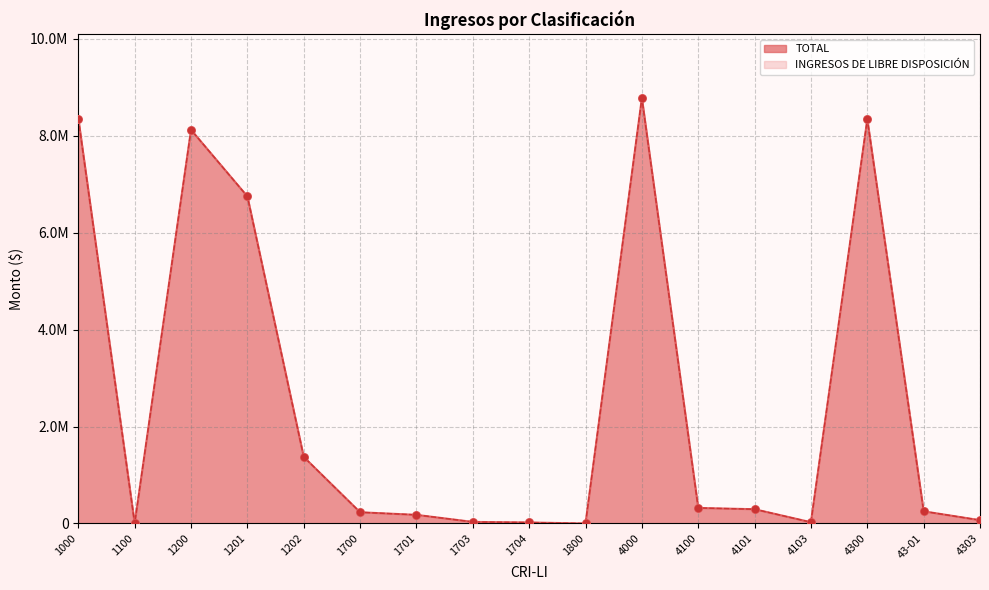

Which series has the largest total across all categories?

TOTAL